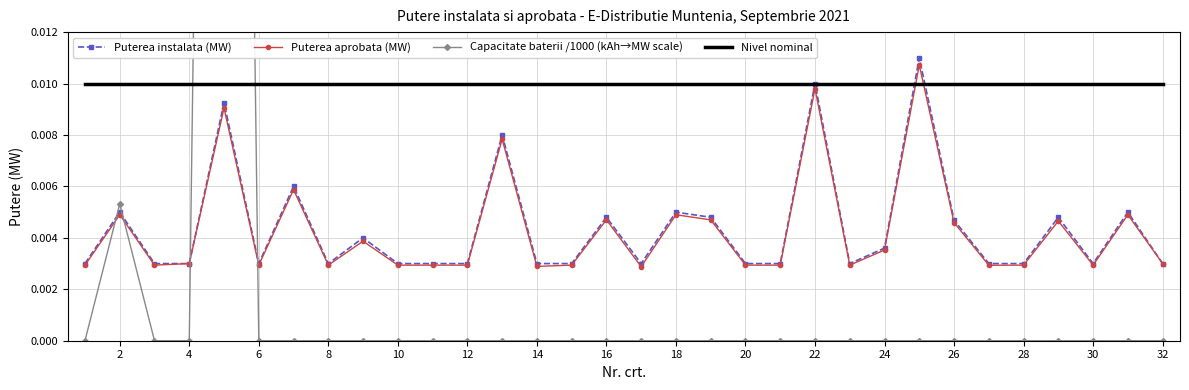

How many intersections are there between Capacitate baterii /1000 (kAh→MW scale) and Puterea instalata (MW)?

4